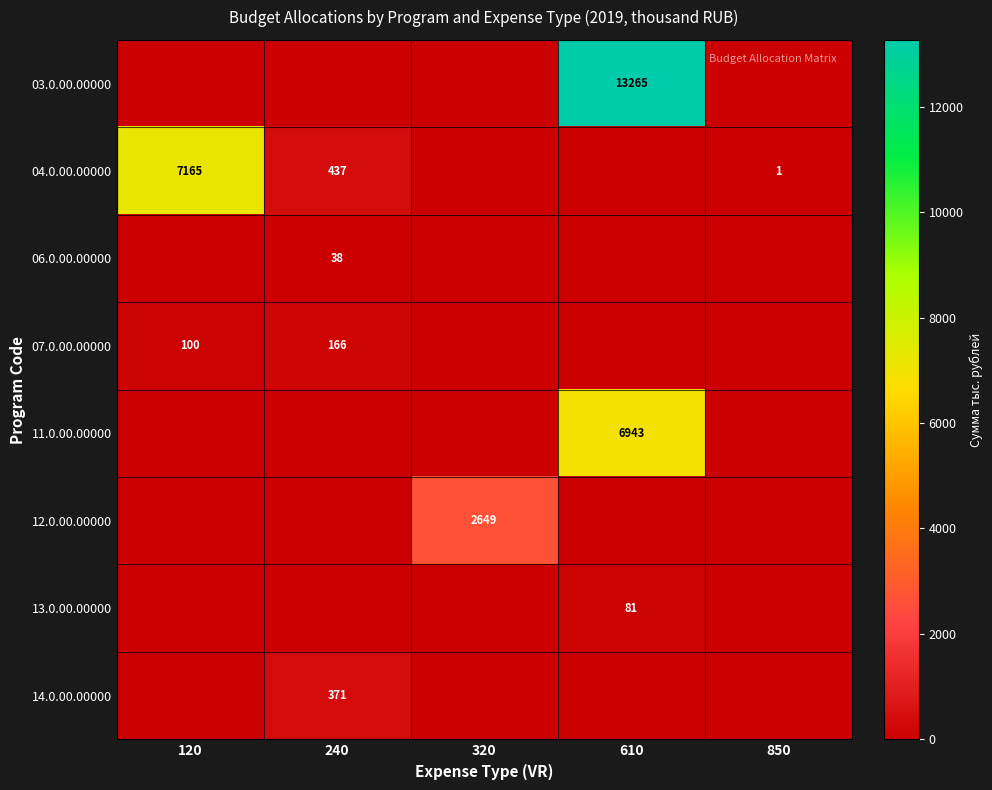

The value of 03.0.00.00000 at 610 is 5389. True or false?

False